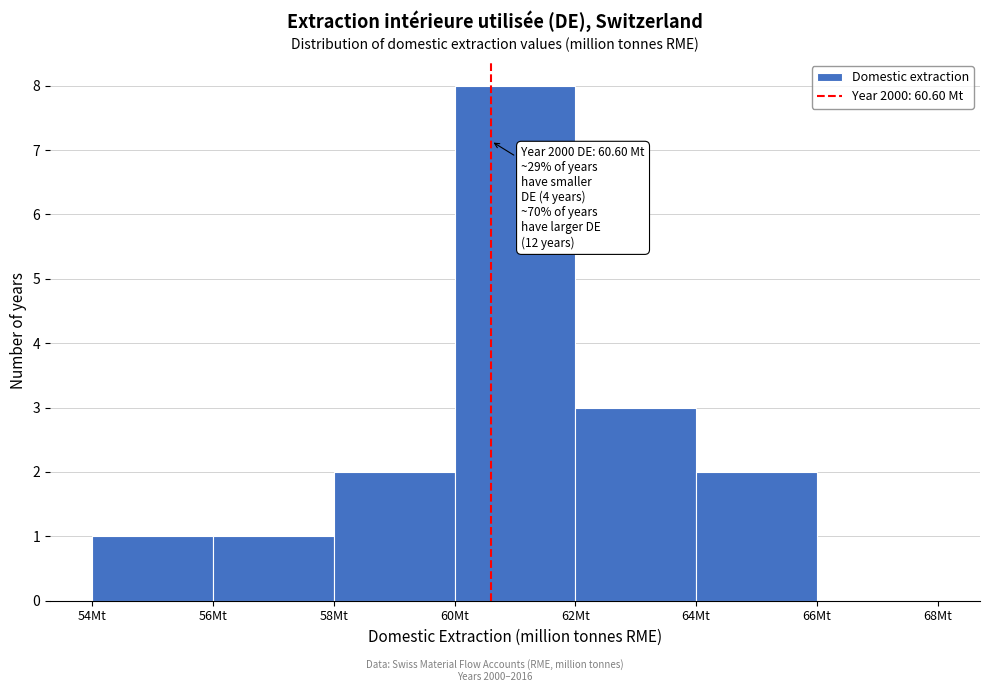

Which range on the x-axis has the tallest bar?

60 to 62